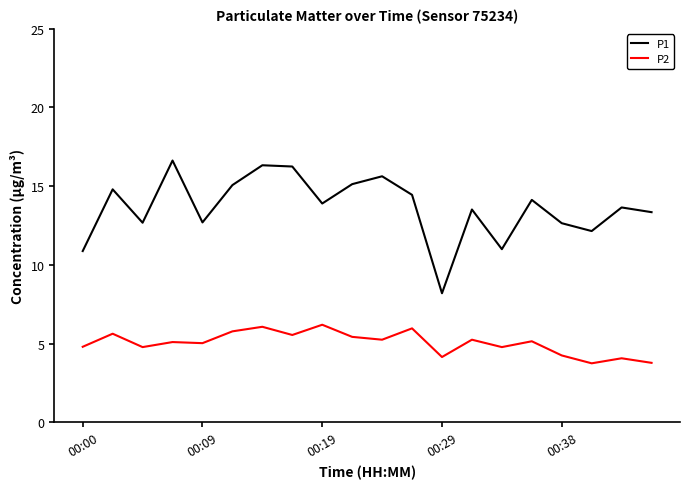

How many lines are shown in the chart?

2